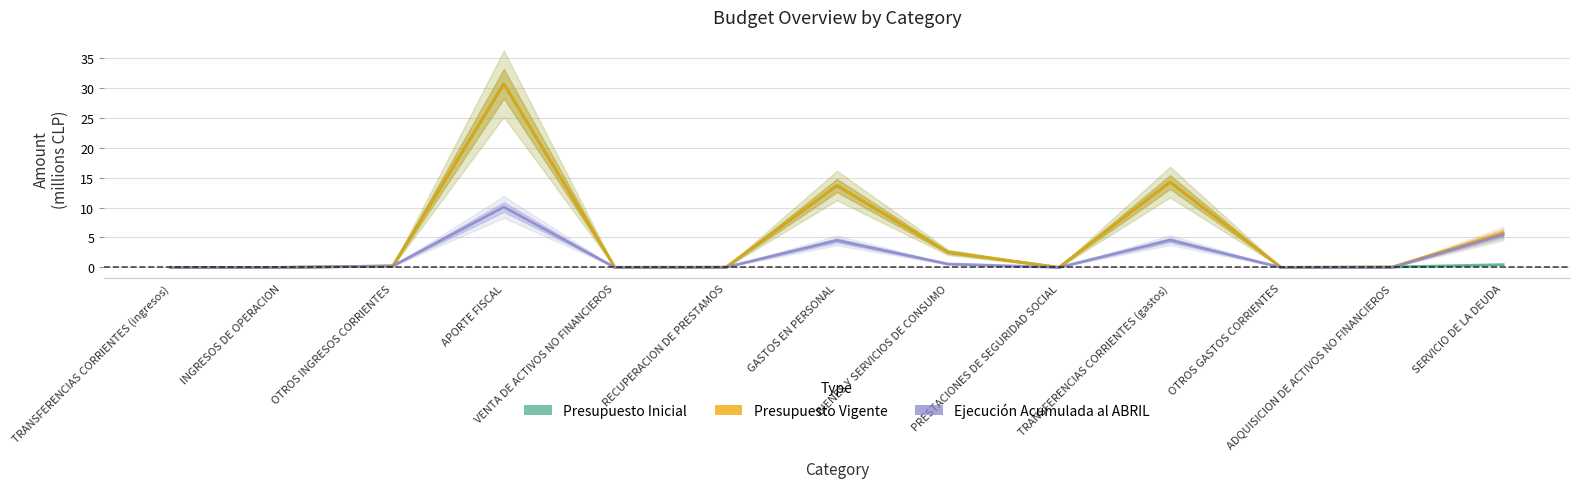

What is the label of the 10th point from the right?

APORTE FISCAL